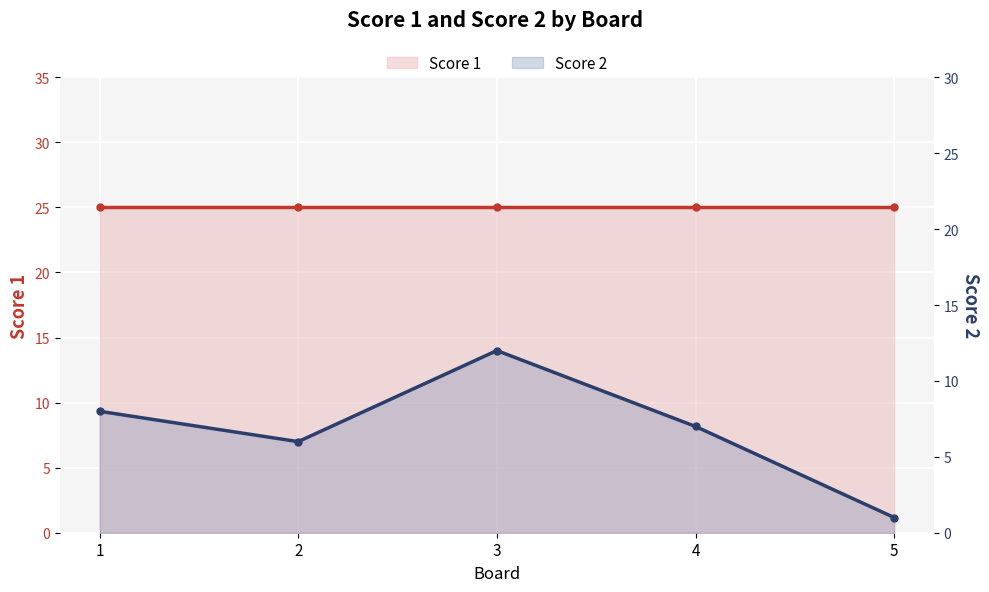

How many lines are shown in the chart?

2